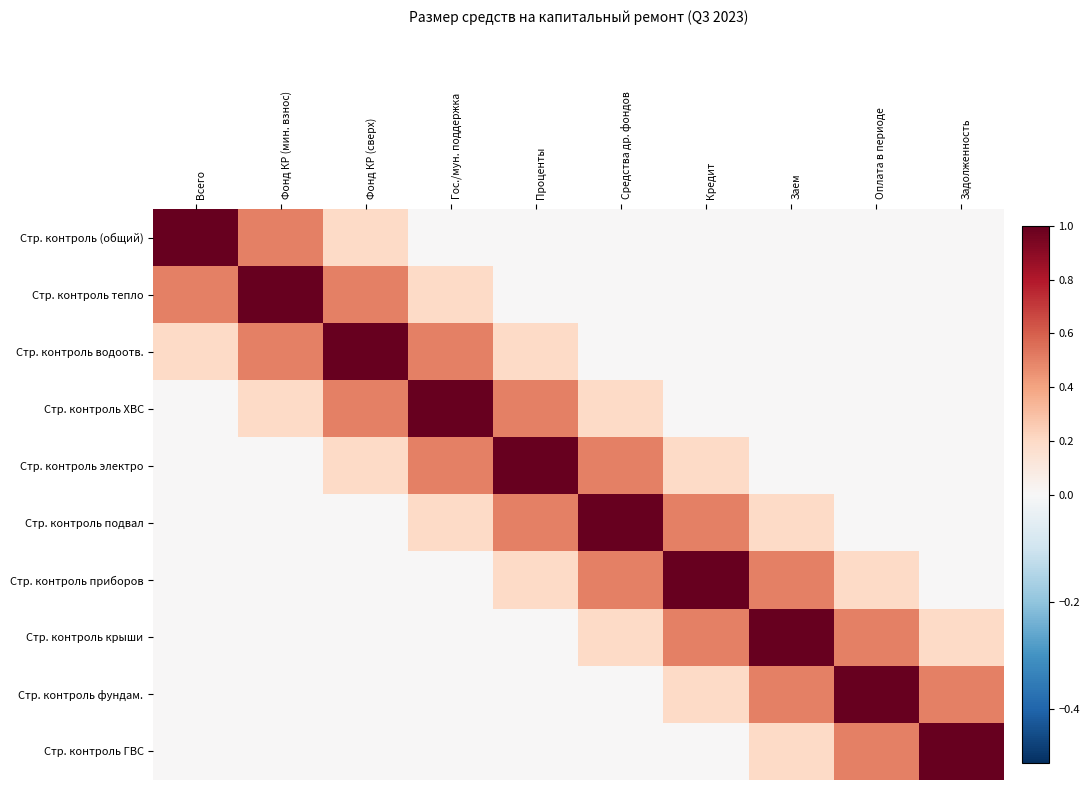

Reading right to left, list all the values displayed in this chart.

Стр. контроль (общий): Задолженность=0.0	Оплата в периоде=0.0	Заем=0.0	Кредит=0.0	Средства др. фондов=0.0	Проценты=0.0	Гос./мун. поддержка=0.0	Фонд КР (сверх)=0.2	Фонд КР (мин. взнос)=0.5	Всего=1.0
Стр. контроль тепло: Задолженность=0.0	Оплата в периоде=0.0	Заем=0.0	Кредит=0.0	Средства др. фондов=0.0	Проценты=0.0	Гос./мун. поддержка=0.2	Фонд КР (сверх)=0.5	Фонд КР (мин. взнос)=1.0	Всего=0.5
Стр. контроль водоотв.: Задолженность=0.0	Оплата в периоде=0.0	Заем=0.0	Кредит=0.0	Средства др. фондов=0.0	Проценты=0.2	Гос./мун. поддержка=0.5	Фонд КР (сверх)=1.0	Фонд КР (мин. взнос)=0.5	Всего=0.2
Стр. контроль ХВС: Задолженность=0.0	Оплата в периоде=0.0	Заем=0.0	Кредит=0.0	Средства др. фондов=0.2	Проценты=0.5	Гос./мун. поддержка=1.0	Фонд КР (сверх)=0.5	Фонд КР (мин. взнос)=0.2	Всего=0.0
Стр. контроль электро: Задолженность=0.0	Оплата в периоде=0.0	Заем=0.0	Кредит=0.2	Средства др. фондов=0.5	Проценты=1.0	Гос./мун. поддержка=0.5	Фонд КР (сверх)=0.2	Фонд КР (мин. взнос)=0.0	Всего=0.0
Стр. контроль подвал: Задолженность=0.0	Оплата в периоде=0.0	Заем=0.2	Кредит=0.5	Средства др. фондов=1.0	Проценты=0.5	Гос./мун. поддержка=0.2	Фонд КР (сверх)=0.0	Фонд КР (мин. взнос)=0.0	Всего=0.0
Стр. контроль приборов: Задолженность=0.0	Оплата в периоде=0.2	Заем=0.5	Кредит=1.0	Средства др. фондов=0.5	Проценты=0.2	Гос./мун. поддержка=0.0	Фонд КР (сверх)=0.0	Фонд КР (мин. взнос)=0.0	Всего=0.0
Стр. контроль крыши: Задолженность=0.2	Оплата в периоде=0.5	Заем=1.0	Кредит=0.5	Средства др. фондов=0.2	Проценты=0.0	Гос./мун. поддержка=0.0	Фонд КР (сверх)=0.0	Фонд КР (мин. взнос)=0.0	Всего=0.0
Стр. контроль фундам.: Задолженность=0.5	Оплата в периоде=1.0	Заем=0.5	Кредит=0.2	Средства др. фондов=0.0	Проценты=0.0	Гос./мун. поддержка=0.0	Фонд КР (сверх)=0.0	Фонд КР (мин. взнос)=0.0	Всего=0.0
Стр. контроль ГВС: Задолженность=1.0	Оплата в периоде=0.5	Заем=0.2	Кредит=0.0	Средства др. фондов=0.0	Проценты=0.0	Гос./мун. поддержка=0.0	Фонд КР (сверх)=0.0	Фонд КР (мин. взнос)=0.0	Всего=0.0